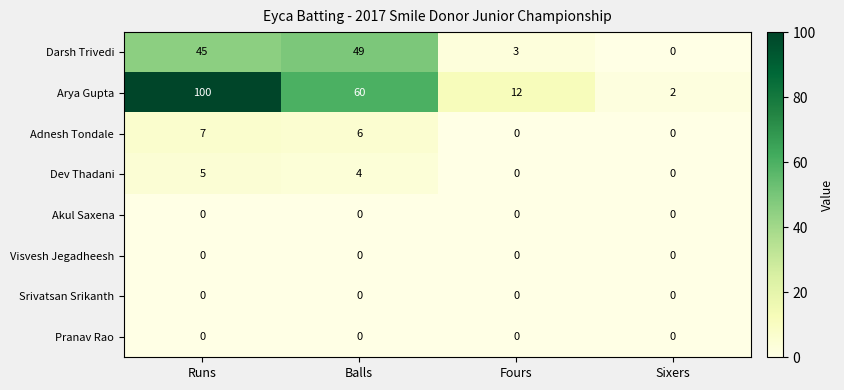

How many series are shown in this chart?

8